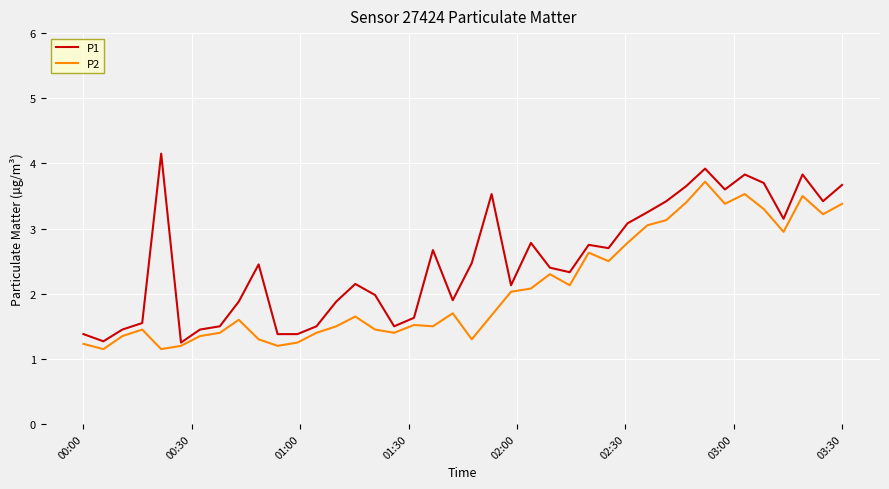

What is the highest value of the P2 series?

3.7